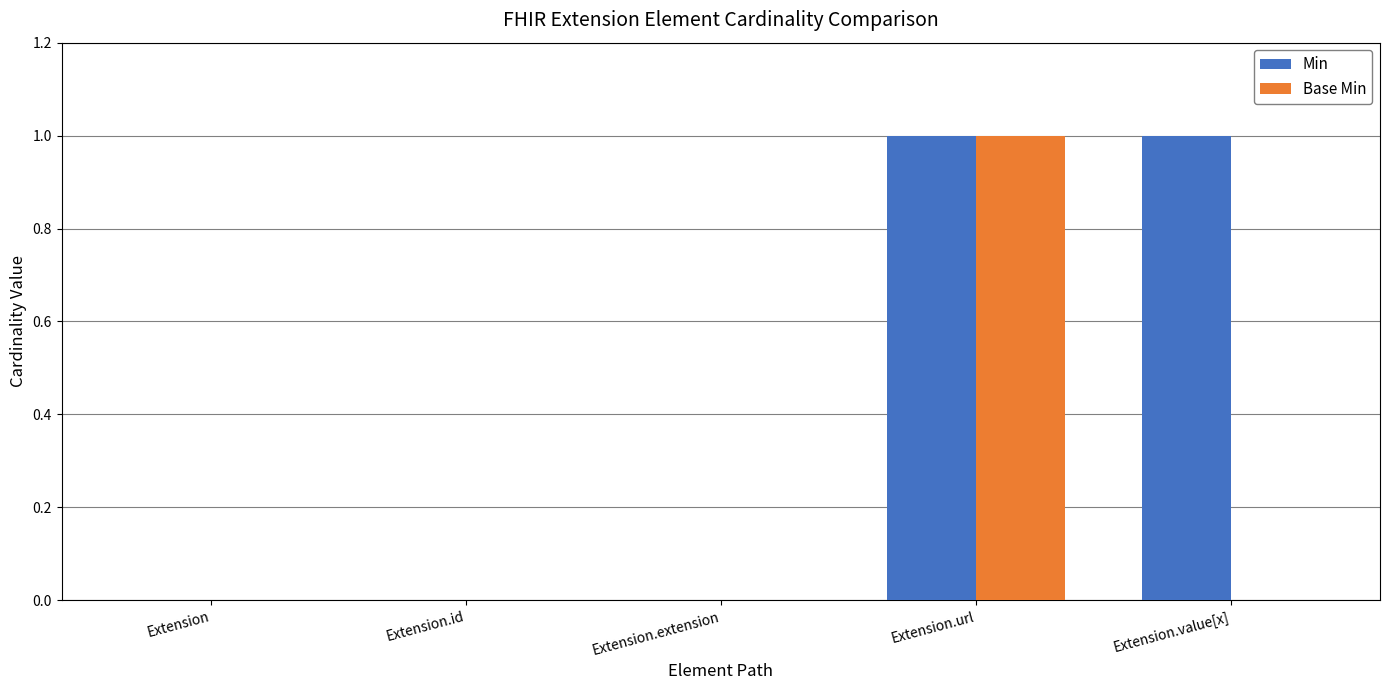

The value of Min at Extension.url is 2. True or false?

False